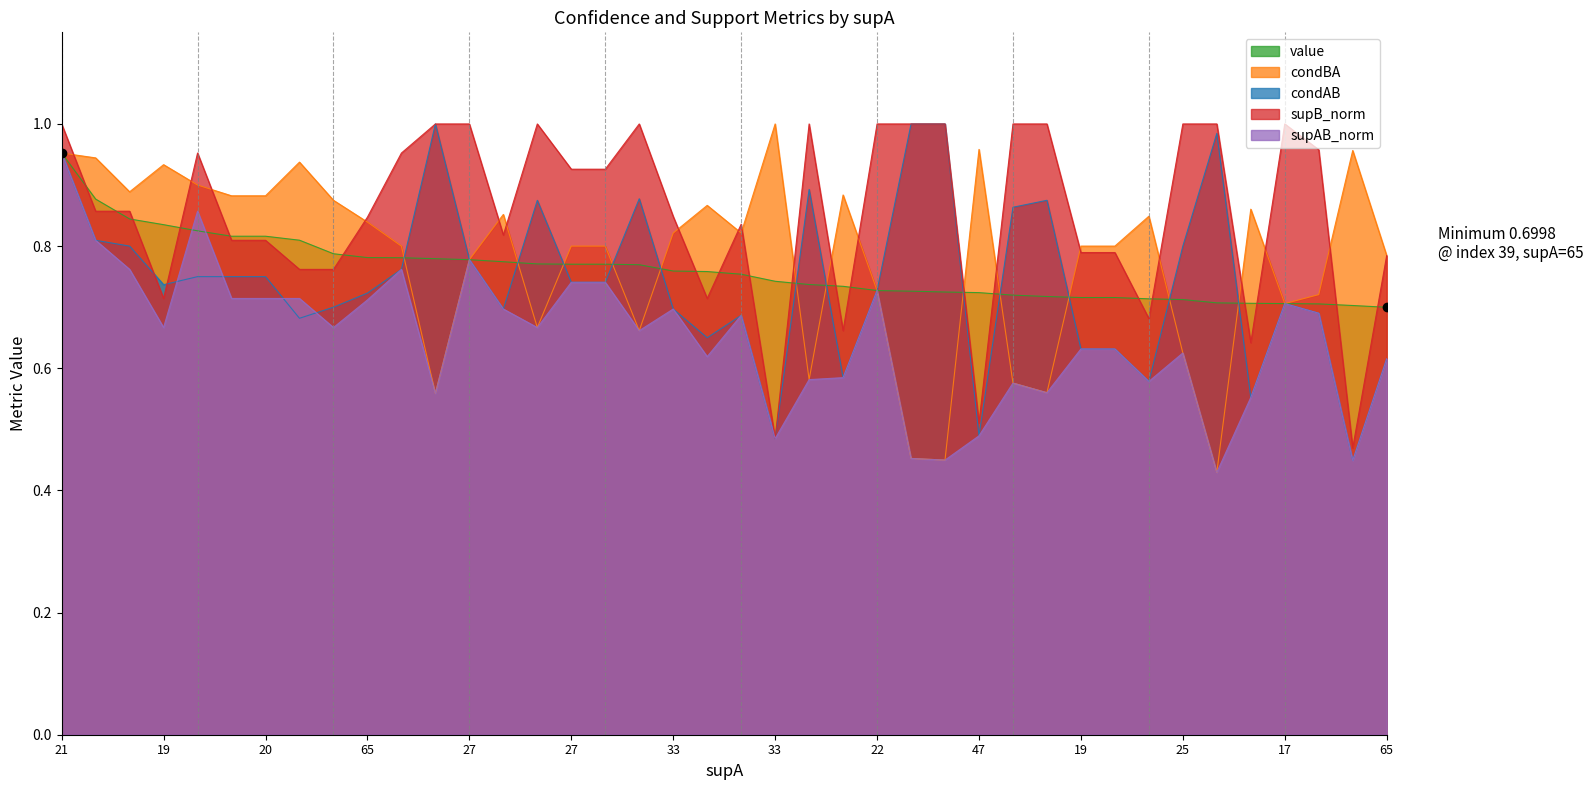

What are all the series names shown in the legend?

value, condBA, condAB, supB_norm, supAB_norm